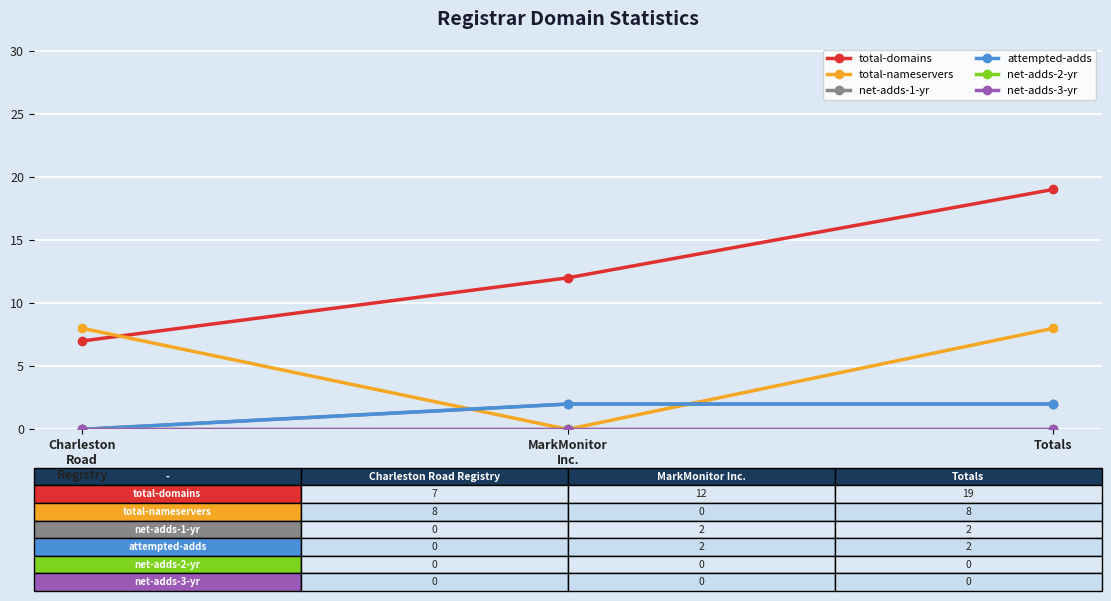

What value does the net-adds-1-yr series have at Totals?

2